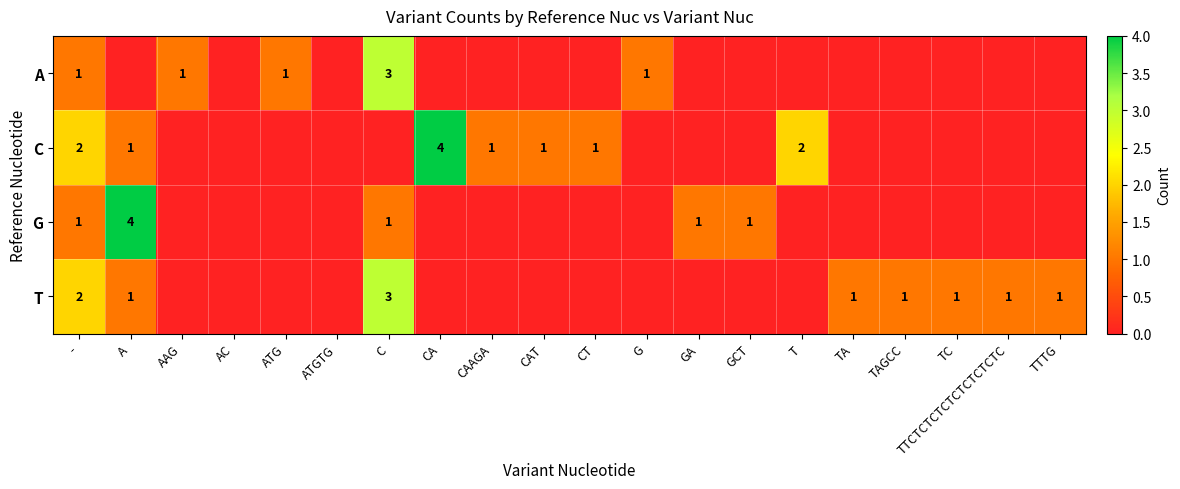

Count the number of data series in this chart.

4